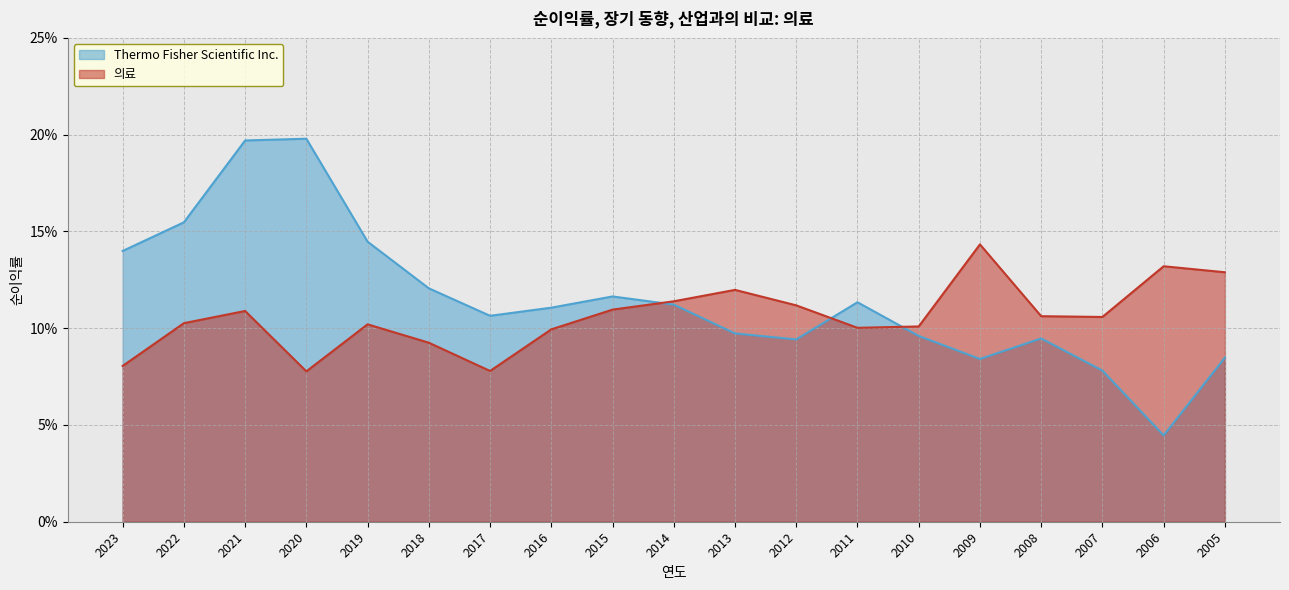

At how many categories does at least one series exceed 0?

19